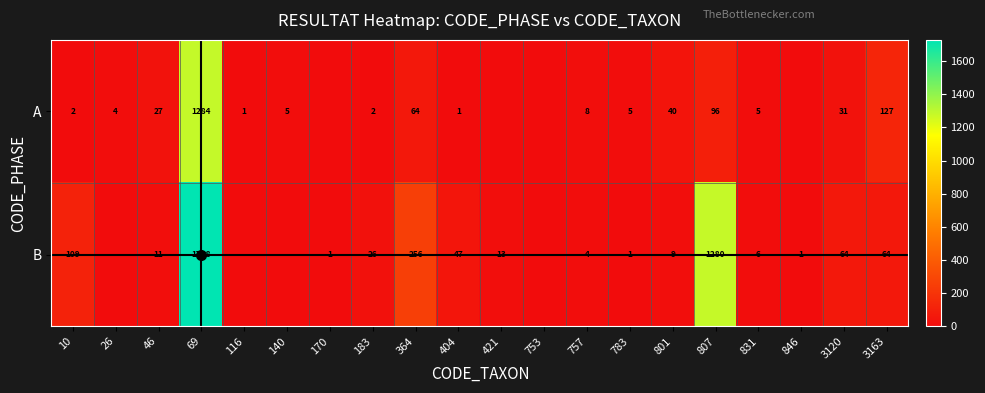

The value of B at 10 is 109. True or false?

True